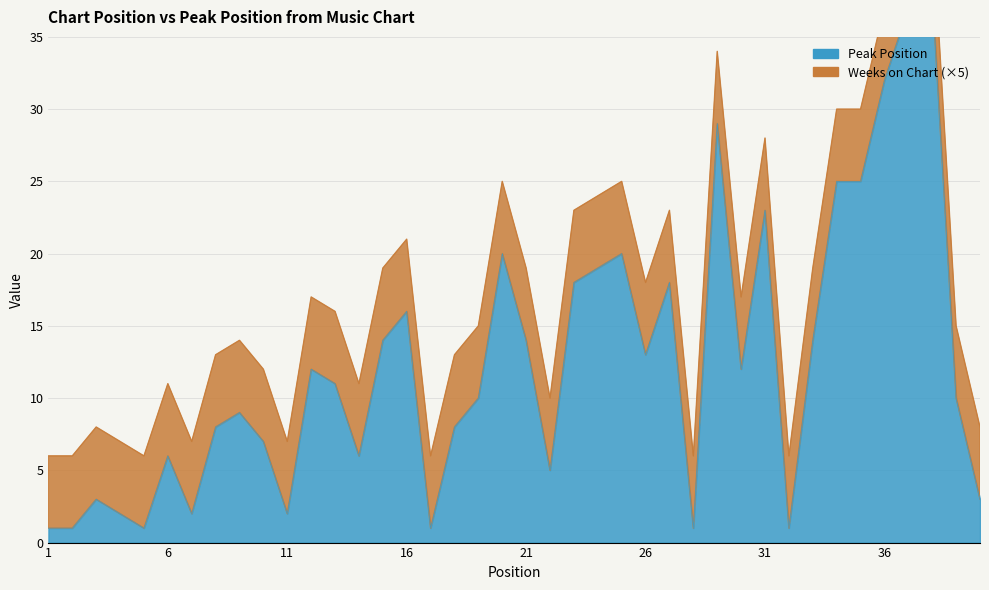

List the labels in order of value, largest first.

38, 37, 36, 29, 34, 35, 31, 20, 25, 24, 23, 27, 16, 15, 21, 33, 26, 12, 30, 13, 19, 39, 9, 8, 18, 10, 6, 14, 22, 3, 40, 4, 7, 11, 1, 2, 5, 17, 28, 32